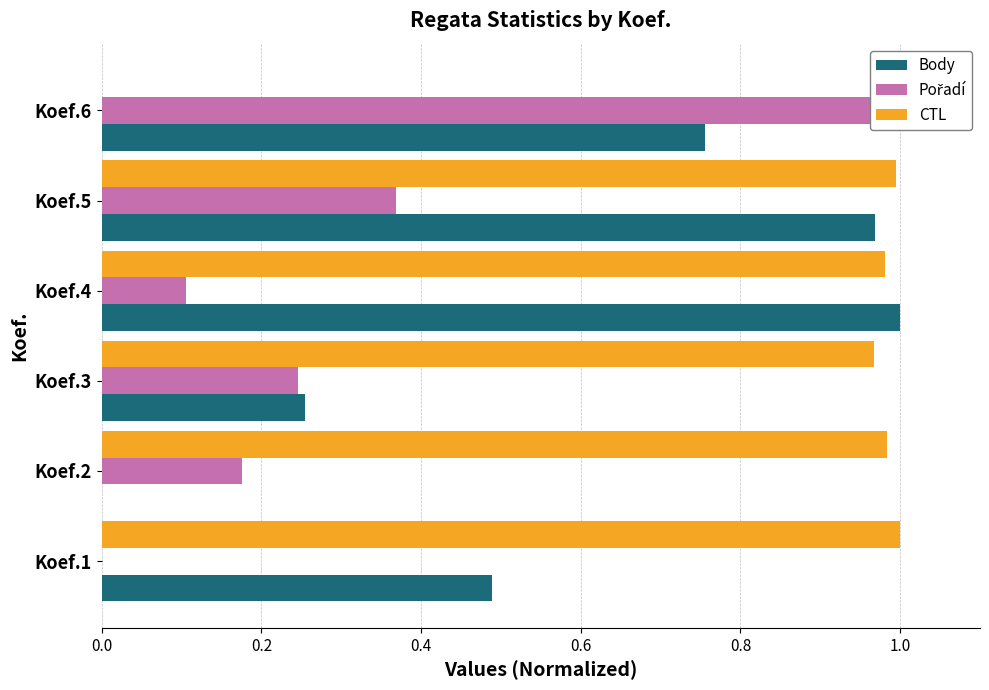

How many values in CTL are above zero?

5